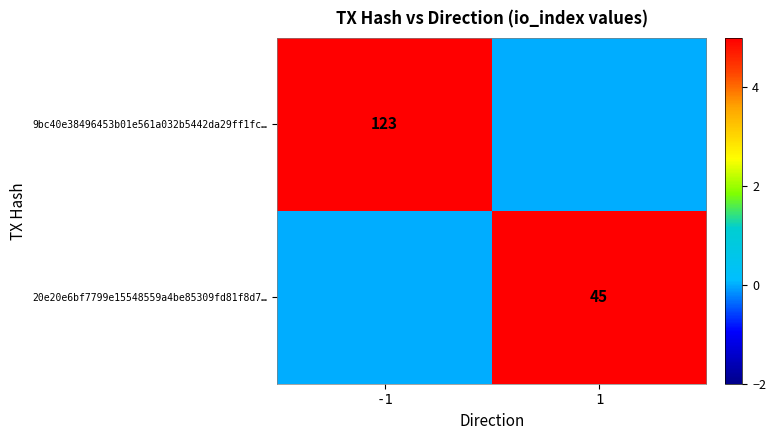

The value of 20e20e6bf7799e15548559a4be85309fd81f8d7… at 1 is 13. True or false?

False